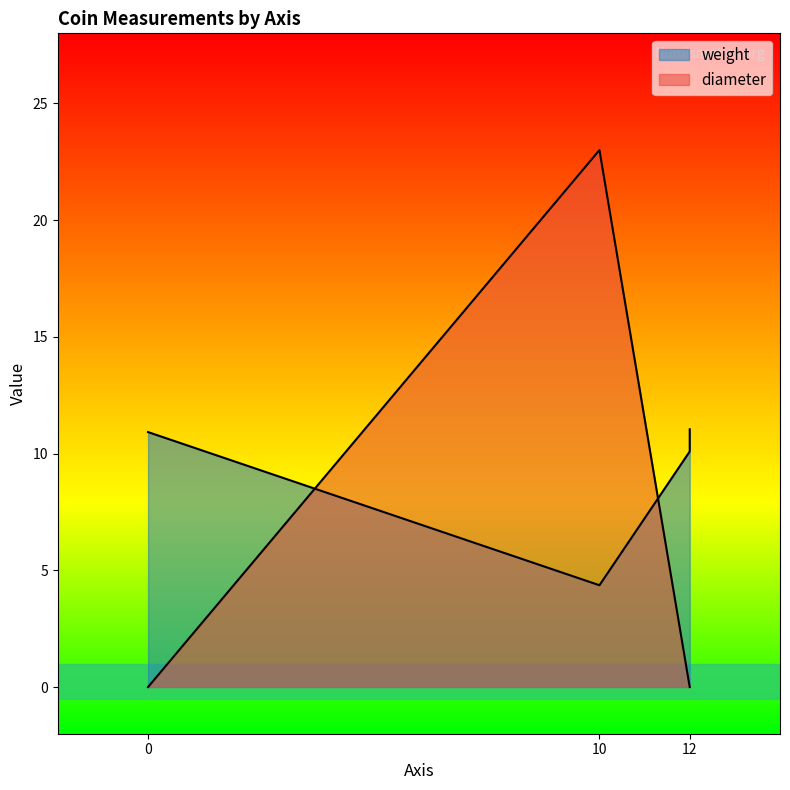

Between which two adjacent categories do weight and diameter first intersect?

10 and 0